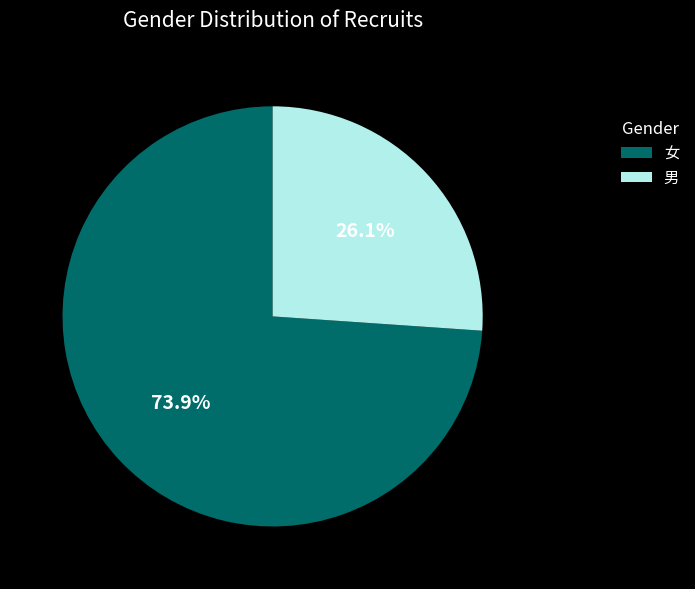

Is there any slice that represents more than half of the pie?

Yes